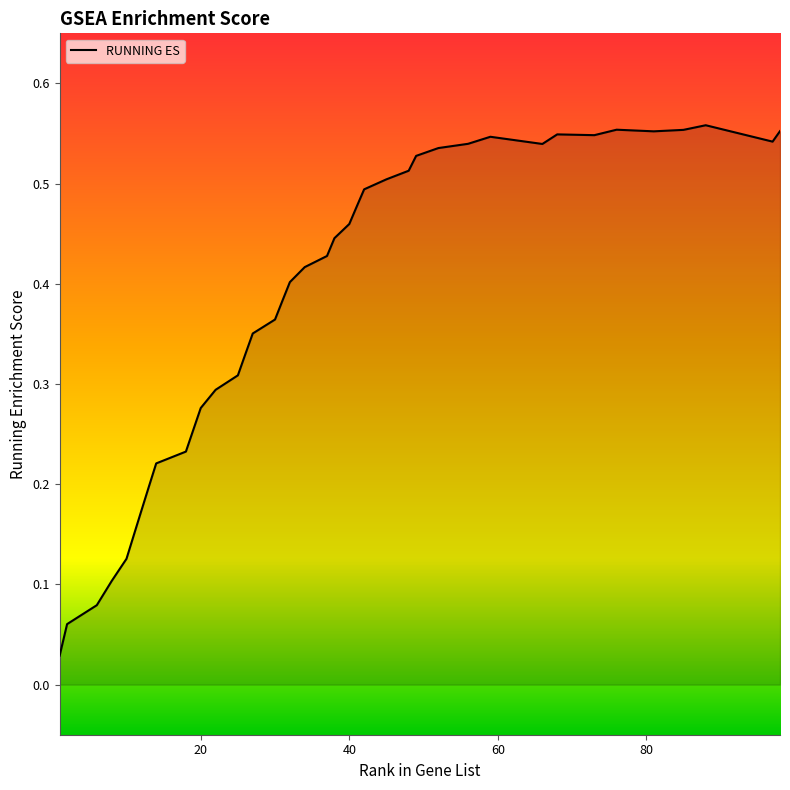

Where is the first local minimum?

66